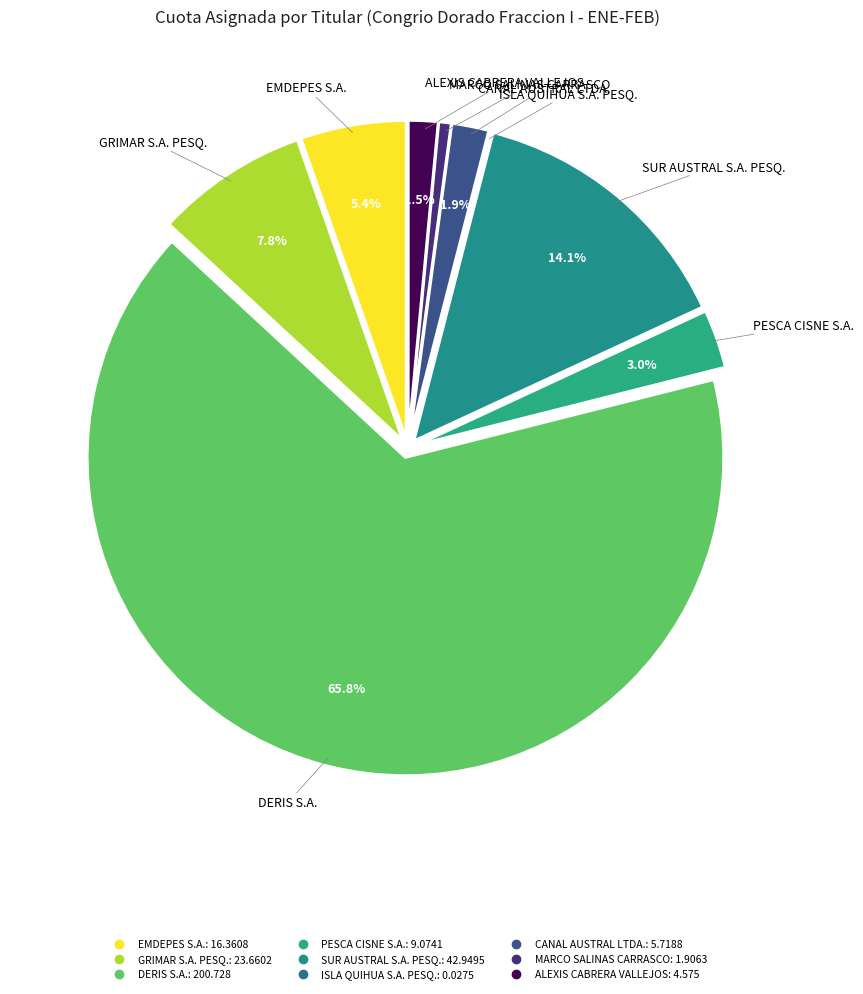

Which slice is the largest?

DERIS S.A.